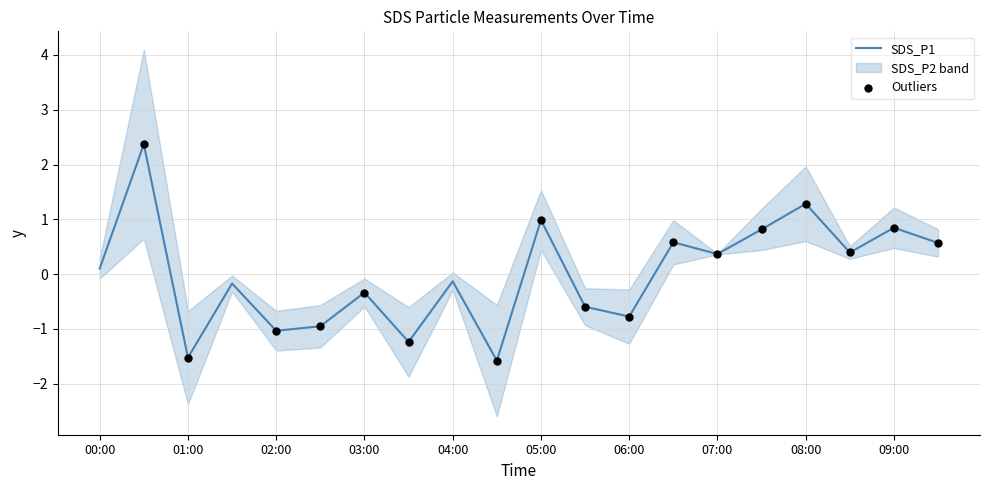

Which has a higher value, 01:30 or 03:30?

01:30